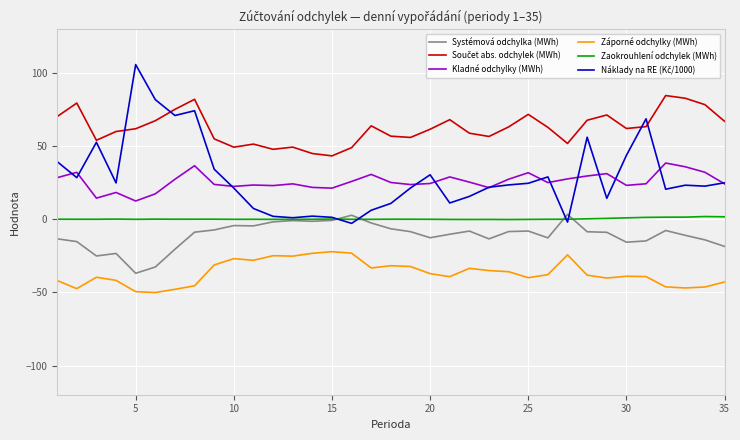

What is the maximum value for Kladné odchylky (MWh)?

38.6